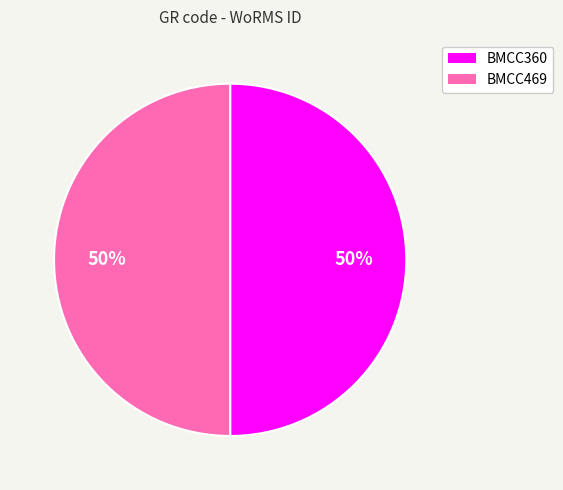

To the nearest percent, what is the average slice percentage?

50%